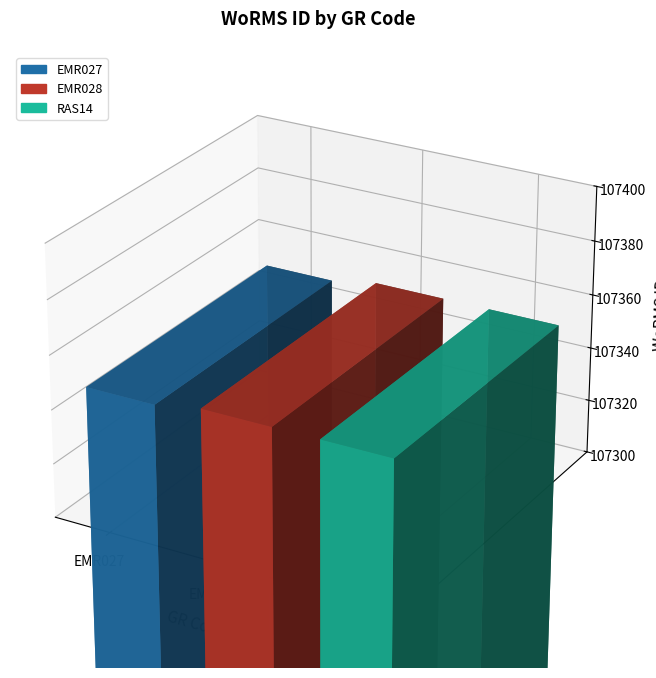

Approximately how many times larger is the value at EMR028 compared to EMR027?

1.0